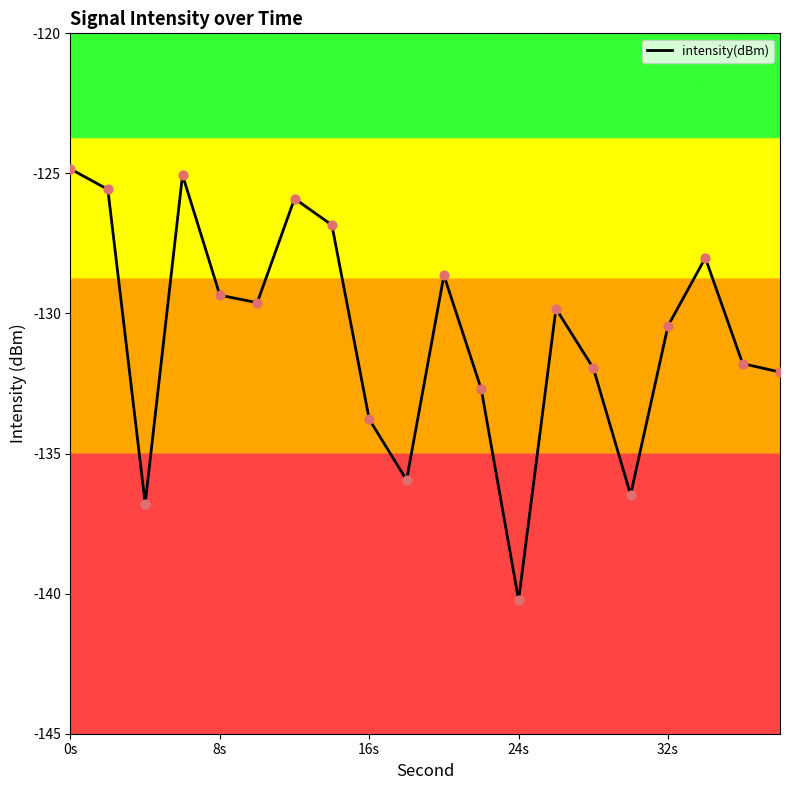

What is the difference between the maximum and minimum values?

15.4